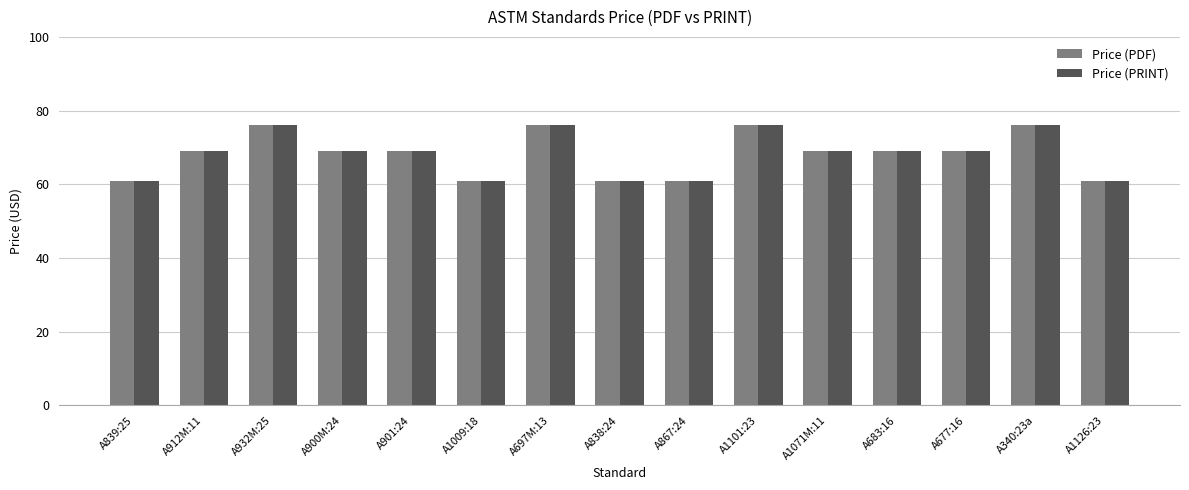

What are all the series names shown in the legend?

Price (PDF), Price (PRINT)